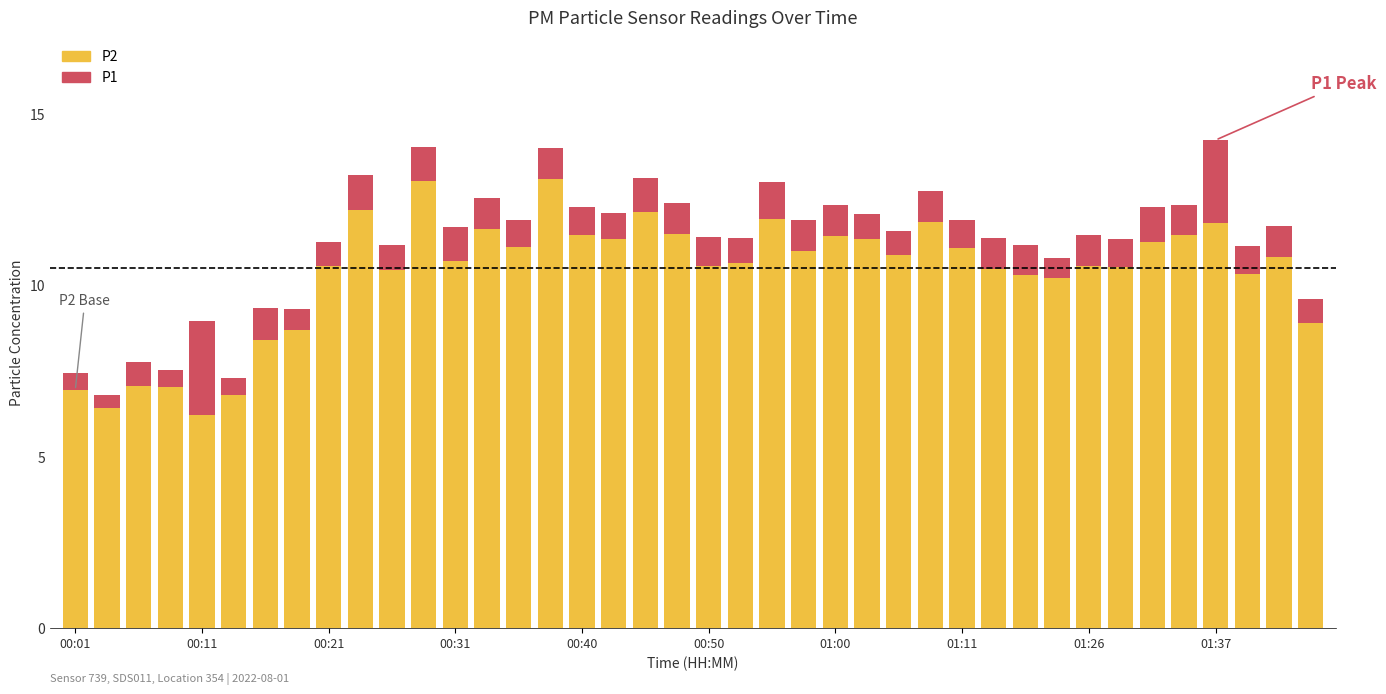

What is the minimum value for P2?

6.2